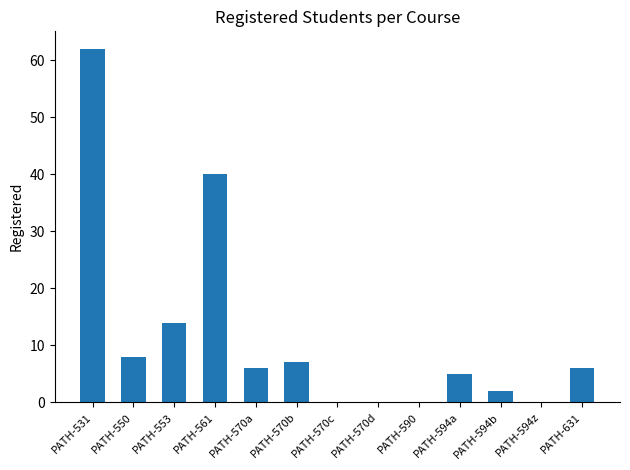

Is it true that the value at PATH-561 is 68?

False